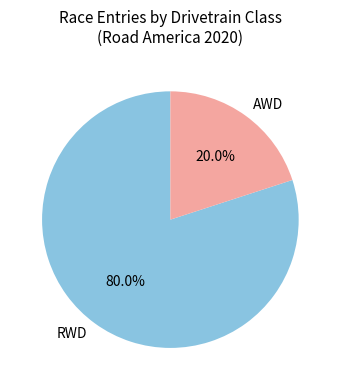

Rank the categories by value from lowest to highest.

AWD, RWD